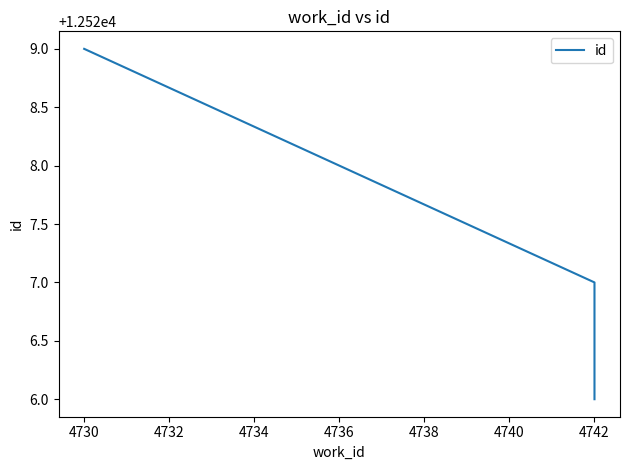

What is the minimum value shown in the chart?

12526